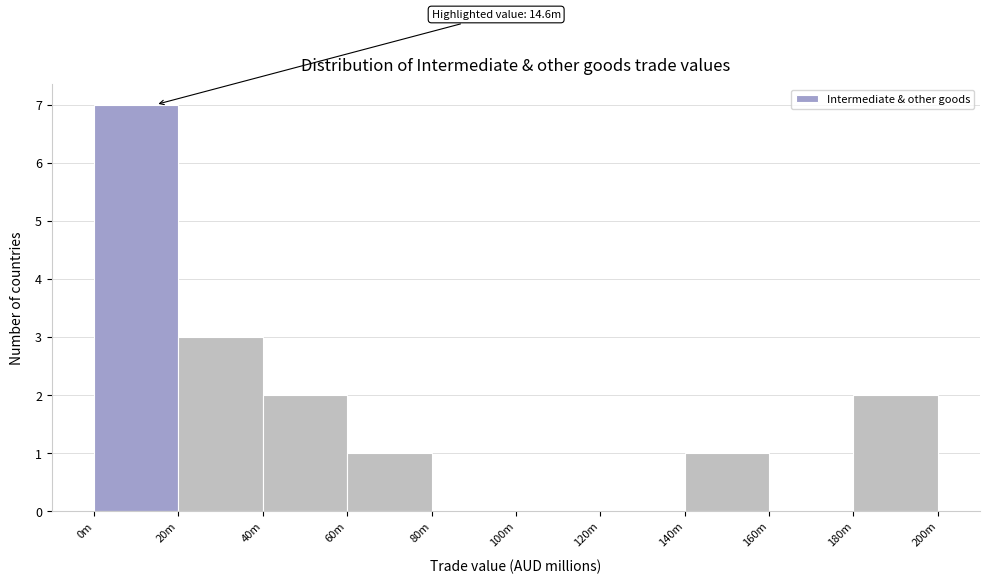

Reading left to right, what are all the values shown in this chart?

0m=7	20m=3	40m=2	60m=1	80m=0	100m=0	120m=0	140m=1	160m=0	180m=2